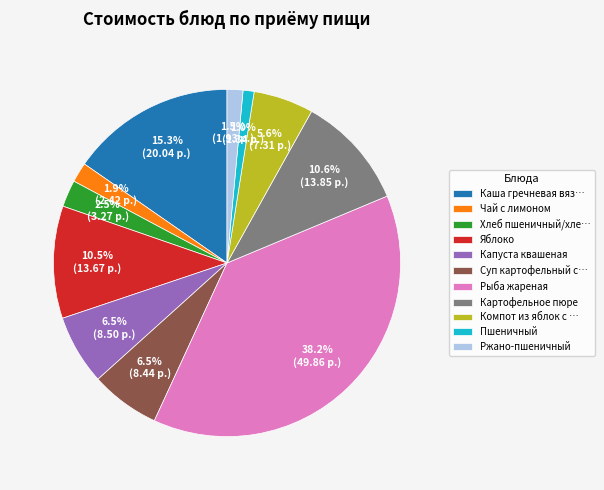

To the nearest percent, what is the difference between the largest and smallest slice percentages?

37%